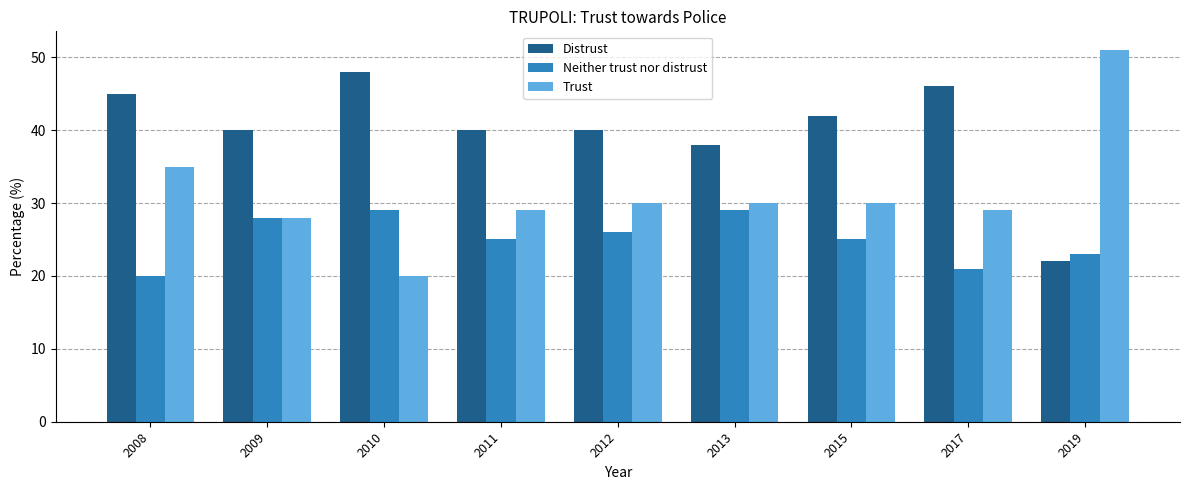

What is the difference between the second highest and second lowest values in the Distrust series?

8